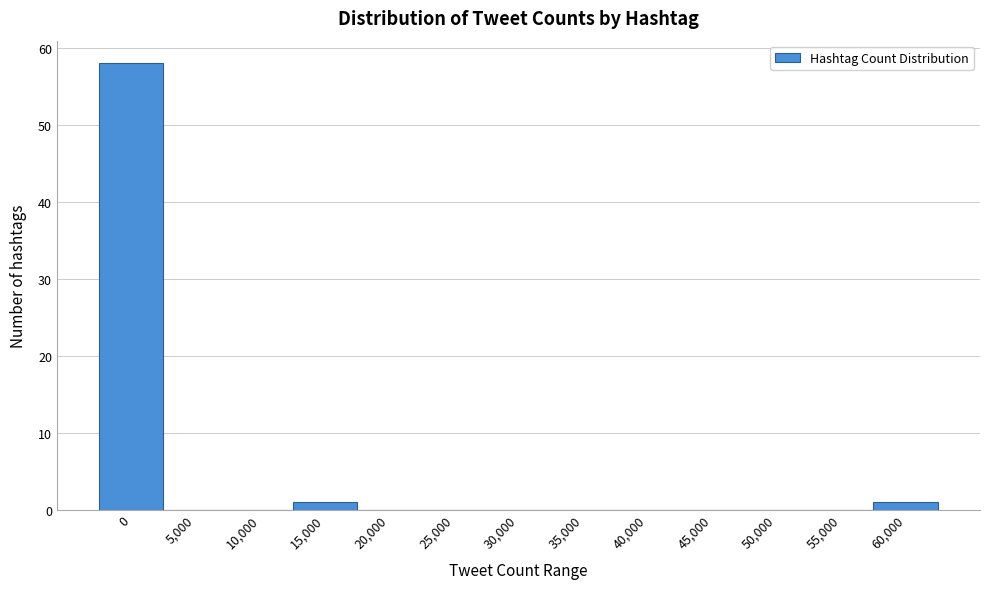

Reading left to right, what are all the values shown in this chart?

0=58	5,000=0	10,000=0	15,000=1	20,000=0	25,000=0	30,000=0	35,000=0	40,000=0	45,000=0	50,000=0	55,000=0	60,000=1